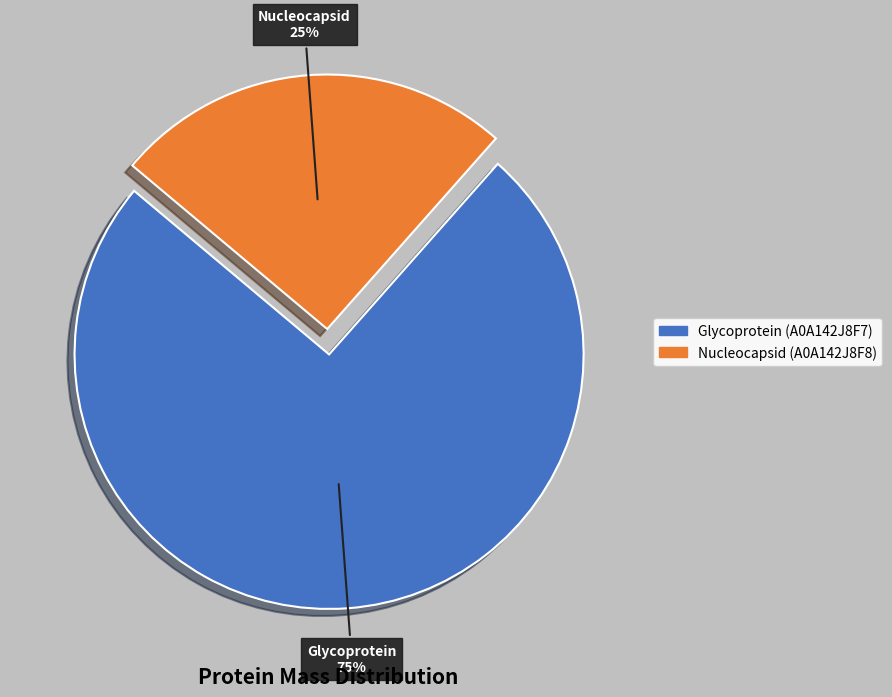

To the nearest percent, what percentage of the pie is Nucleocapsid (A0A142J8F8)?

25%